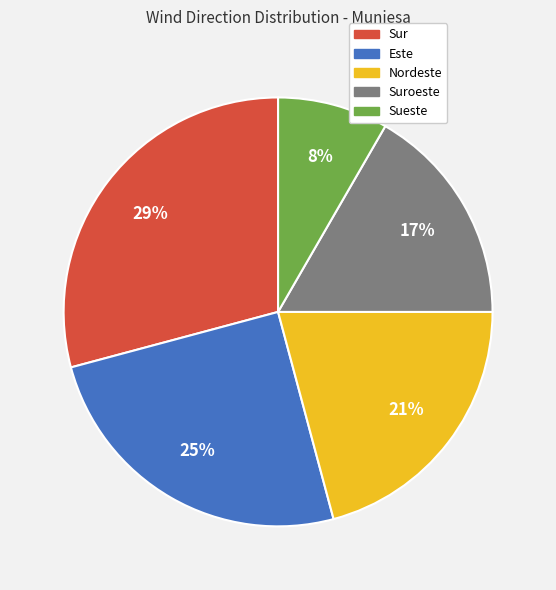

To the nearest percent, what is the average slice percentage?

20%